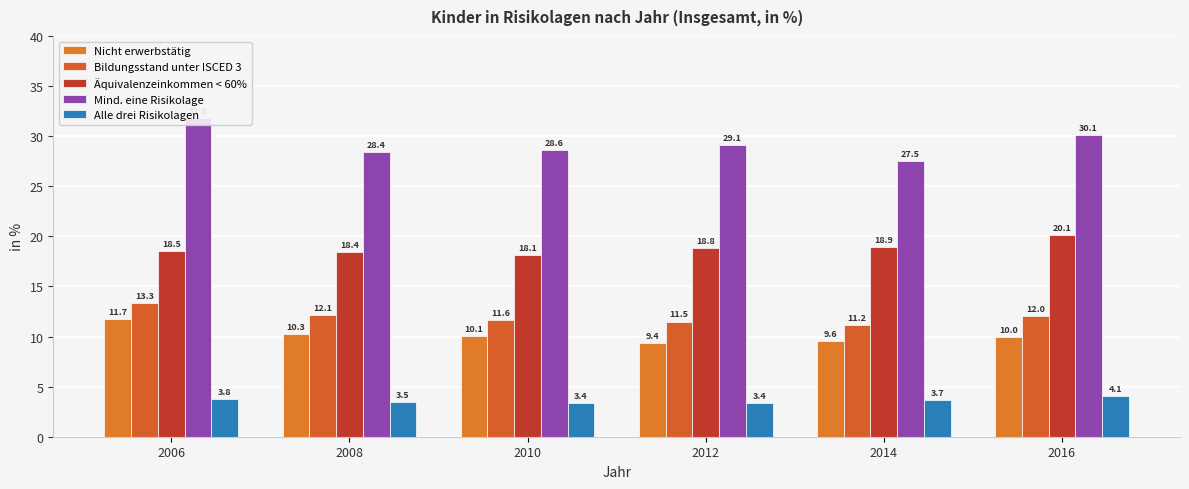

Between 2006 and 2008, which series saw the biggest shift?

Mind. eine Risikolage